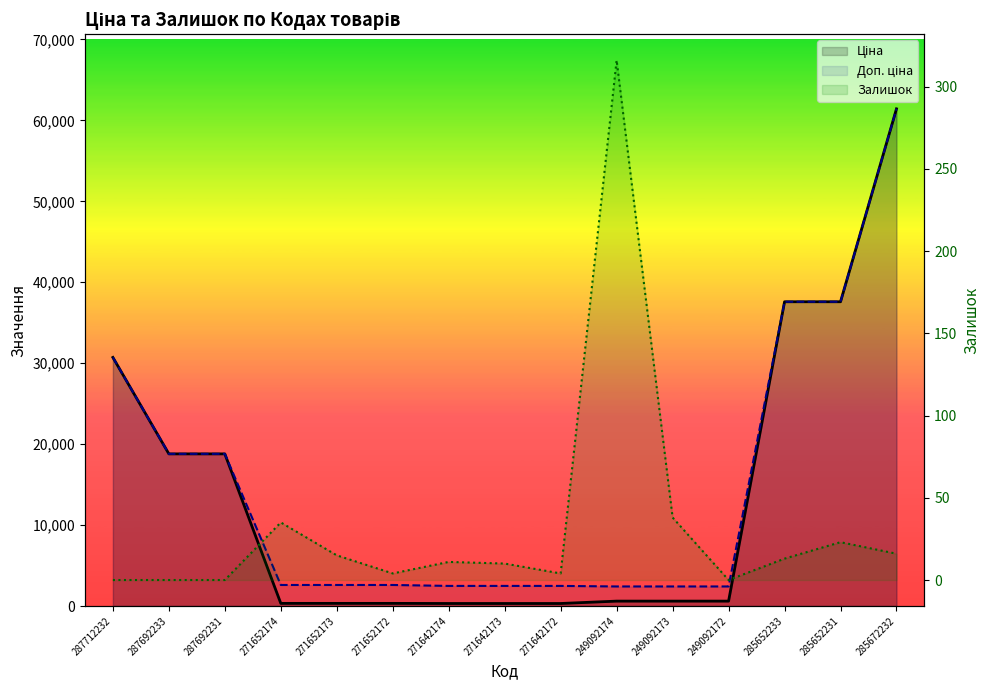

What is the spread (max minus min) of values at 271642173?

2472.4